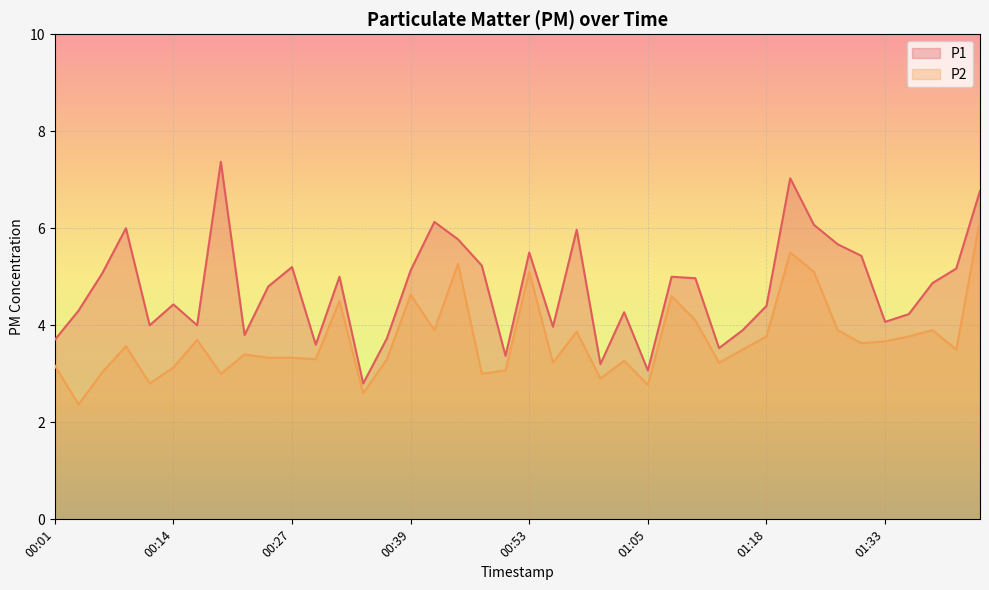

Which series has the largest range (max minus min)?

P1